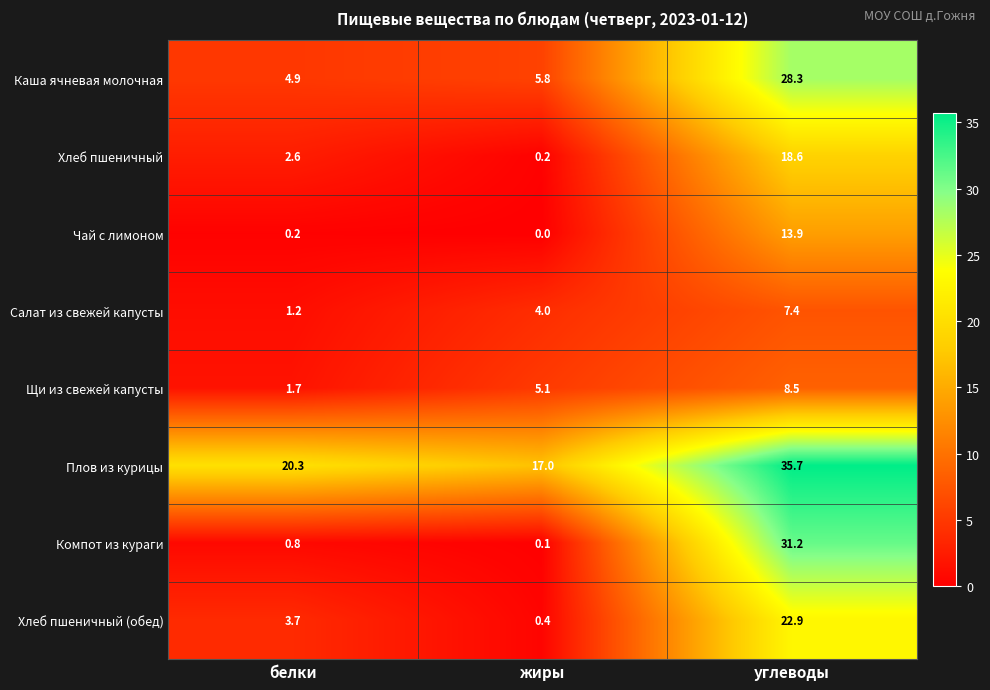

Rank the series at белки from lowest to highest value.

Чай с лимоном, Компот из кураги, Салат из свежей капусты, Щи из свежей капусты, Хлеб пшеничный, Хлеб пшеничный (обед), Каша ячневая молочная, Плов из курицы